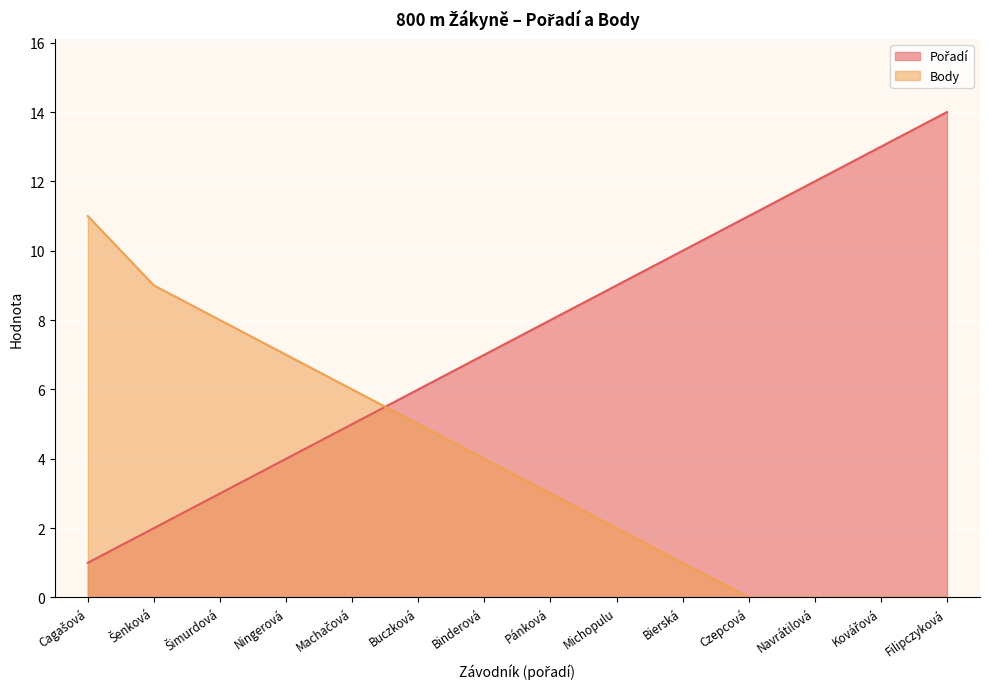

Between Binderová and Czepcová, which is larger?

Czepcová